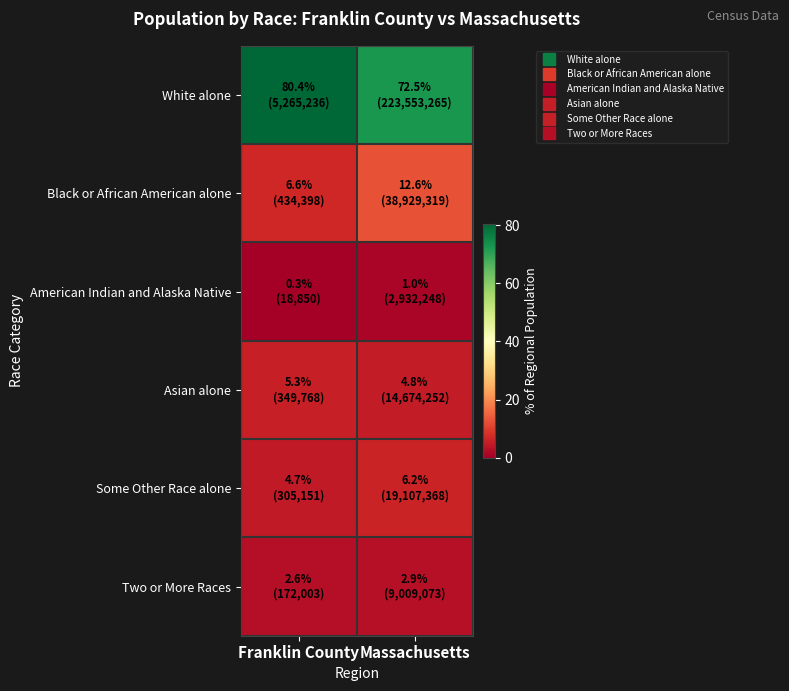

Which series has the largest total across all categories?

White alone